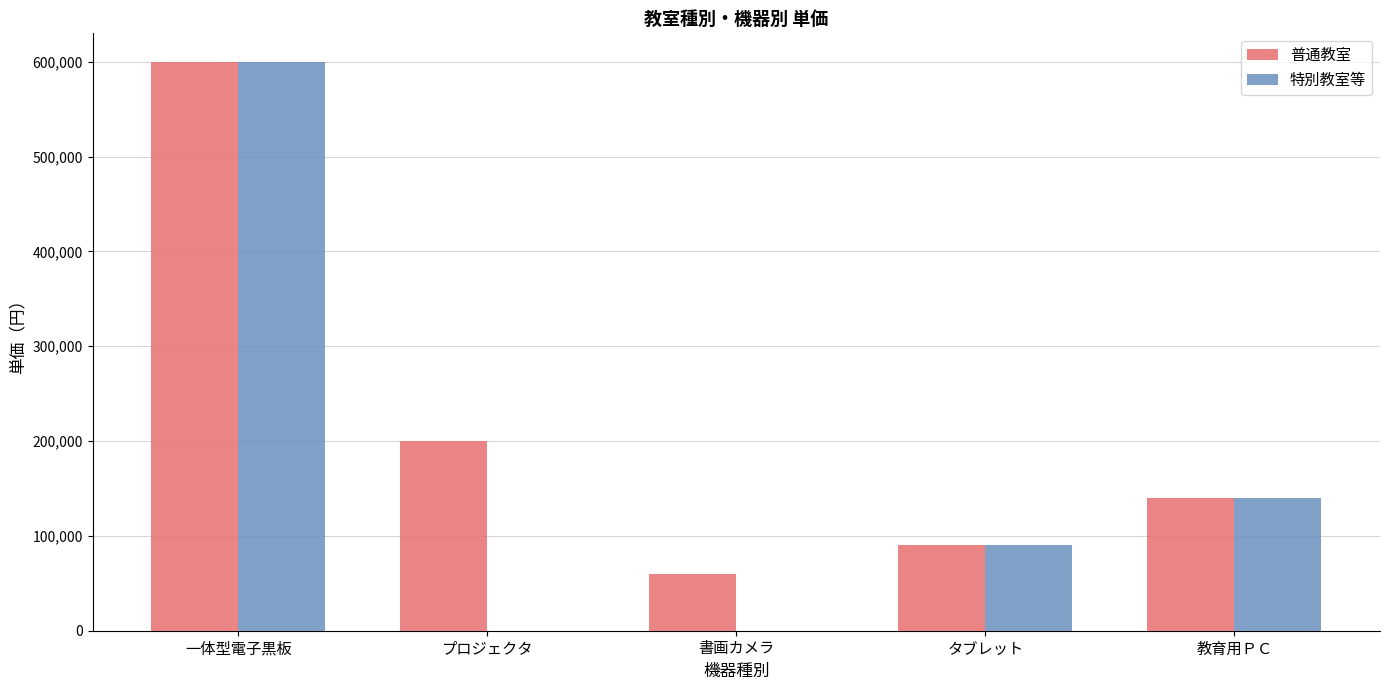

What is the difference between the 特別教室等 values at 一体型電子黒板 and 書画カメラ?

600000